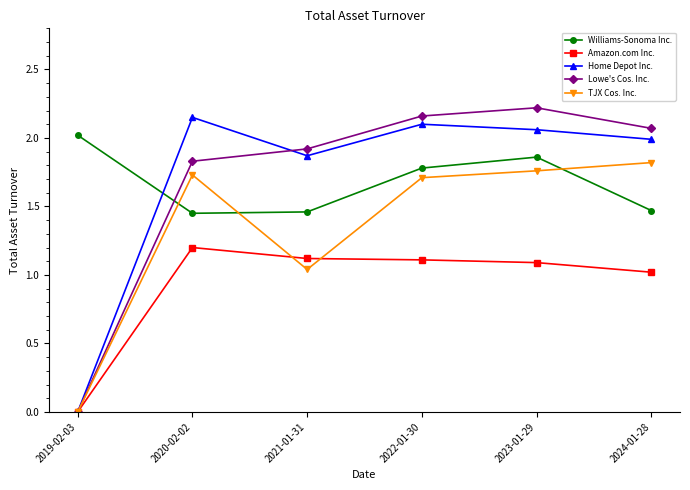

Is it true that Home Depot Inc. equals 3.7 at 2022-01-30?

False